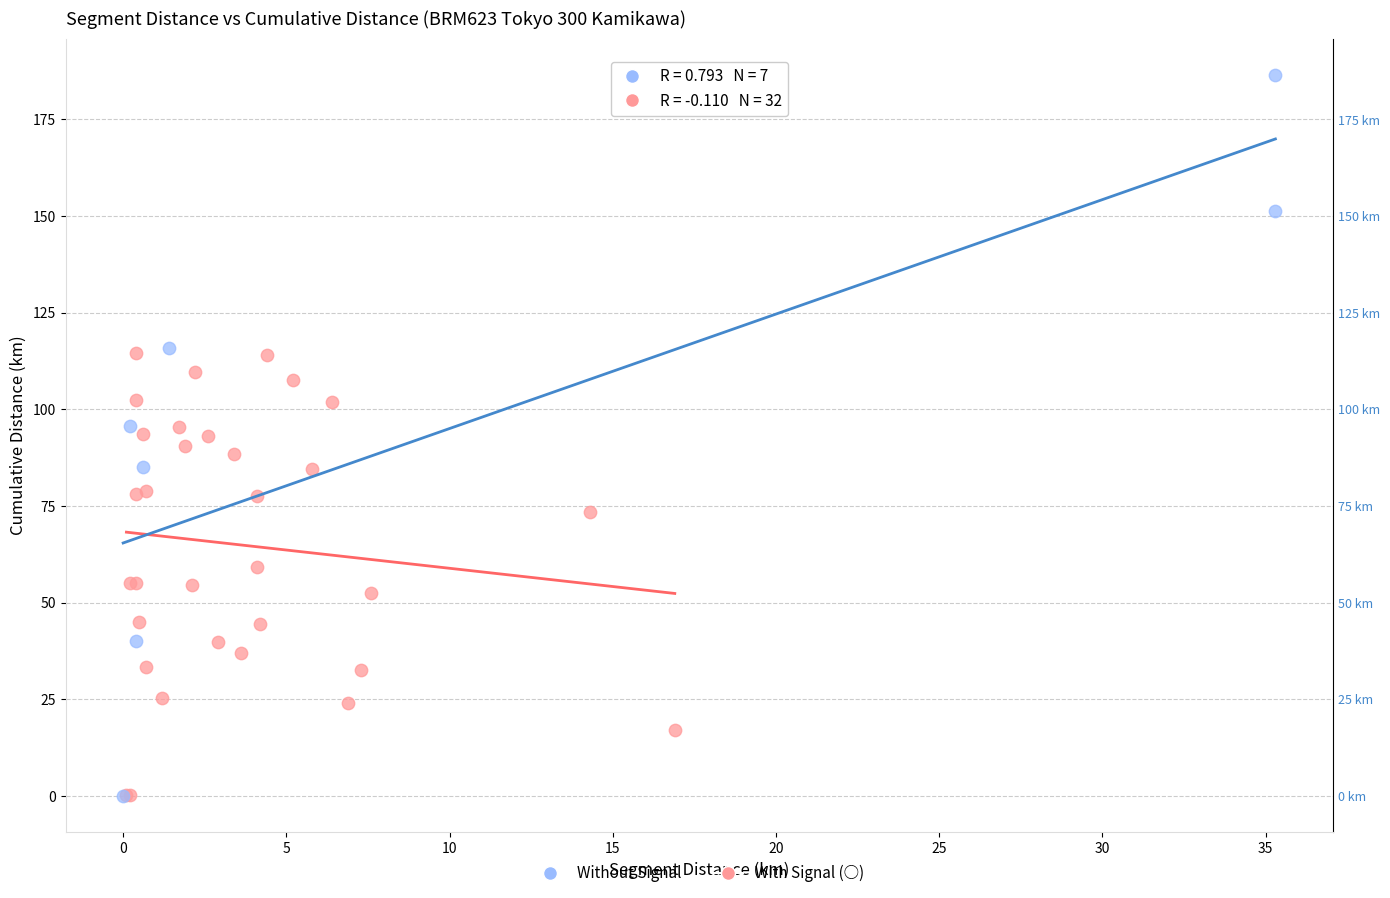

Which series has the widest spread of Y values?

Without Signal